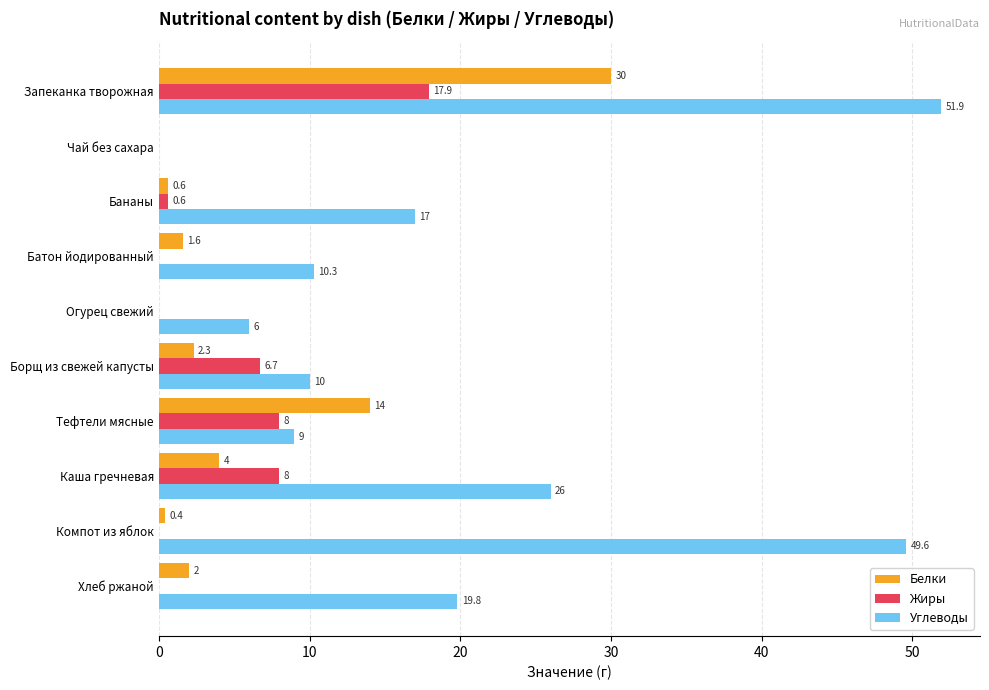

Which series changed the most between Бананы and Огурец свежий?

Углеводы